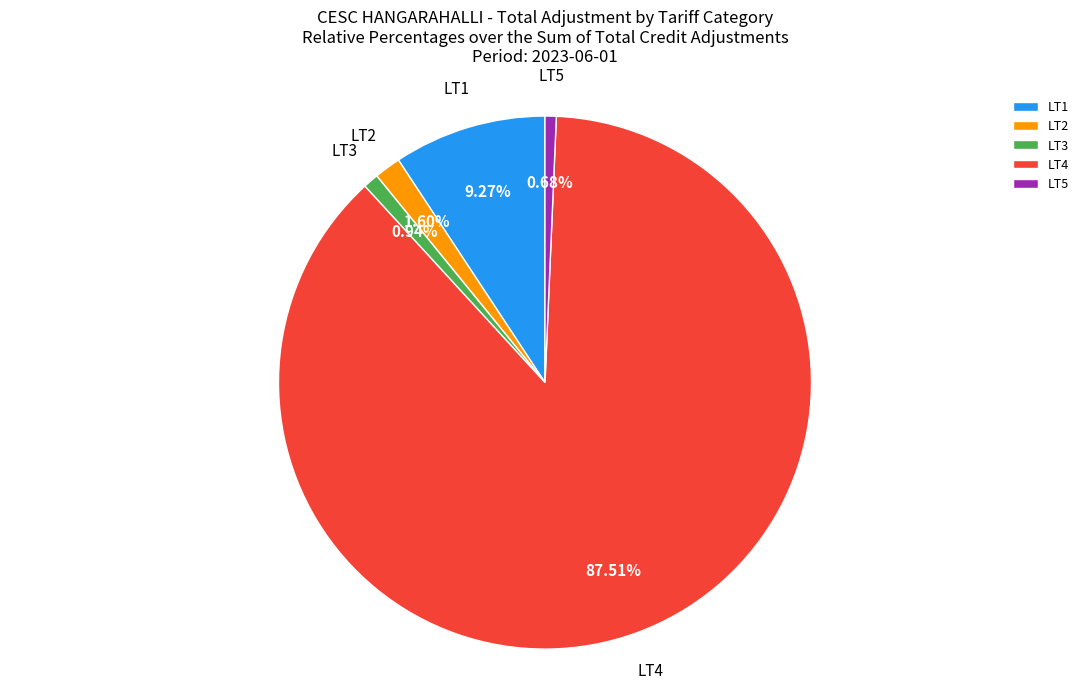

Which slice represents more than half of the pie?

LT4